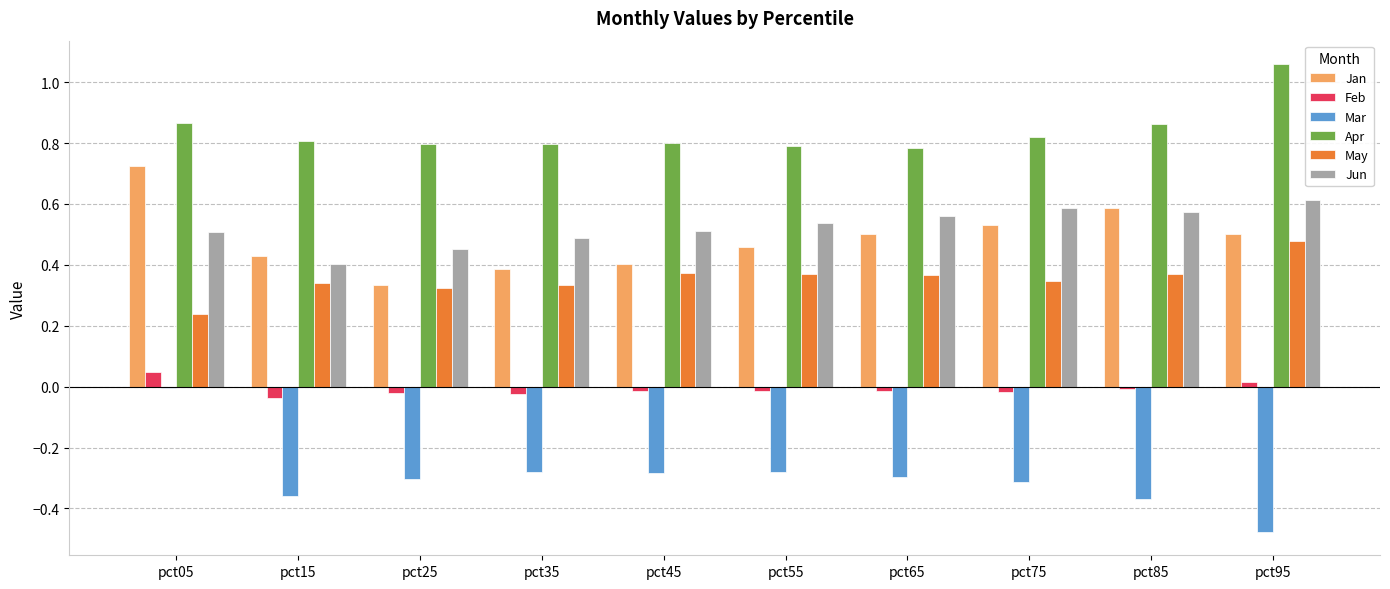

True or false: Jun has a value of 0.5 at pct25.

True